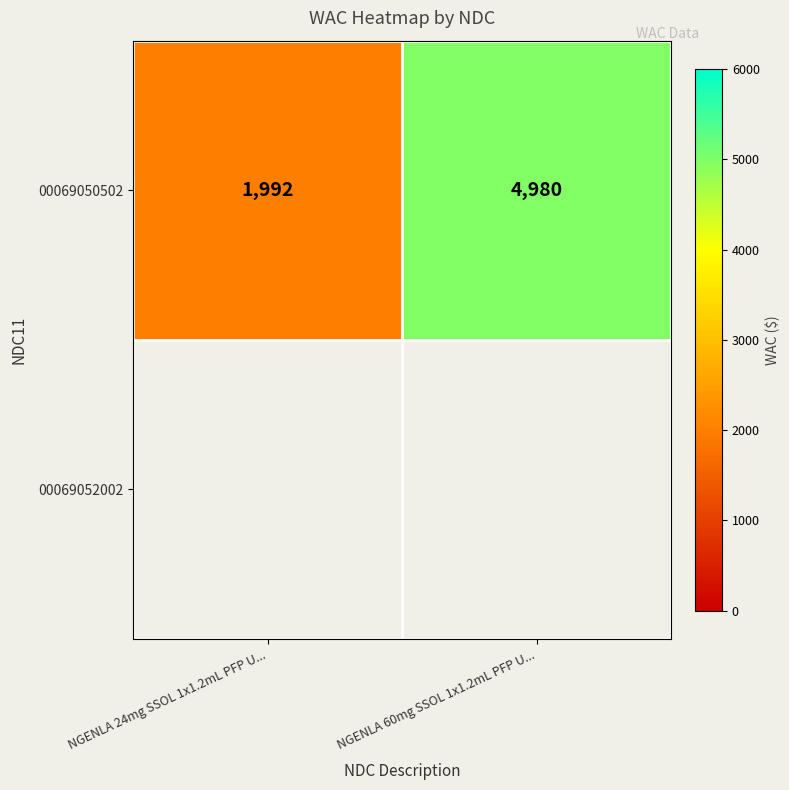

True or false: the data shows 4980 at NGENLA 60mg SSOL 1x1.2mL PFP U....

True